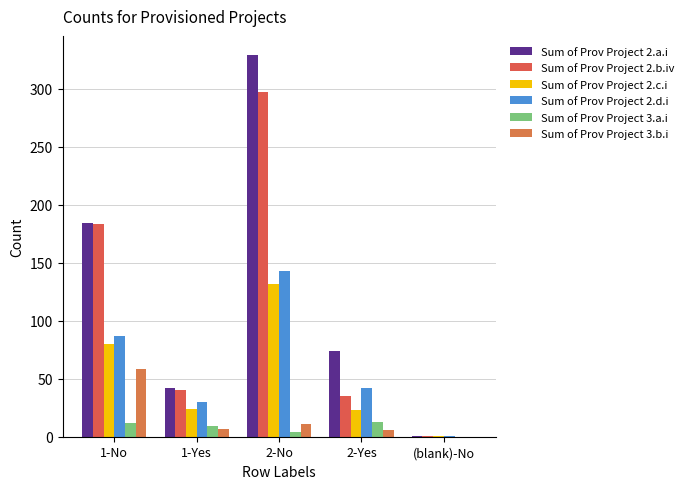

Does the chart contain stacked bars?

No